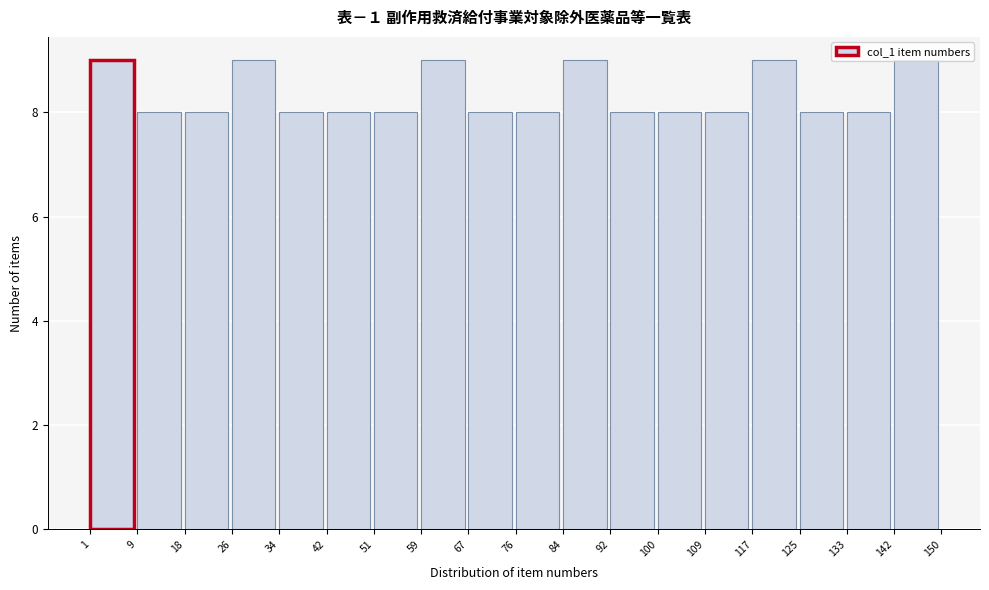

What is the height of the bar covering 76 to 84 on the x-axis? The values are not printed on the chart, so give them approximately, as read against the axis.

8